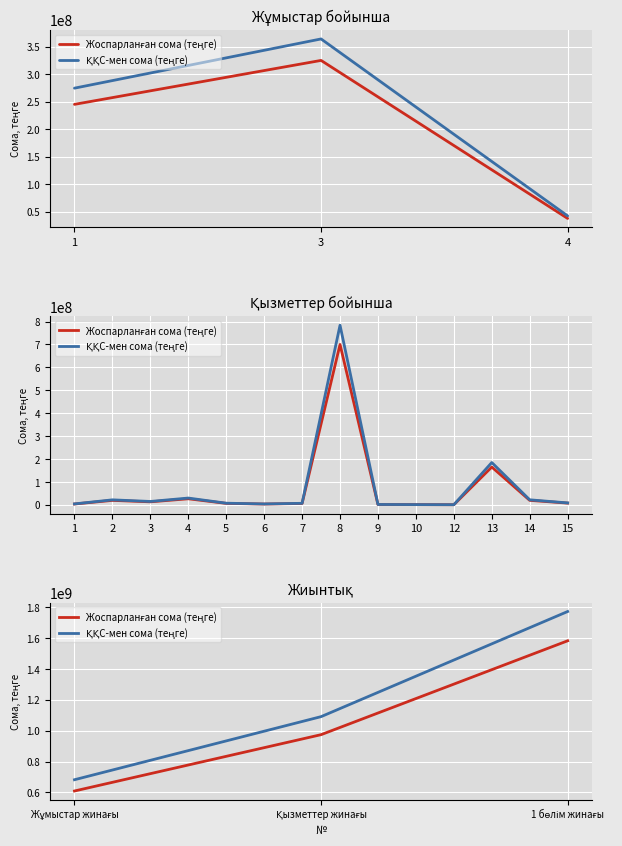

How many lines are shown in the chart?

2